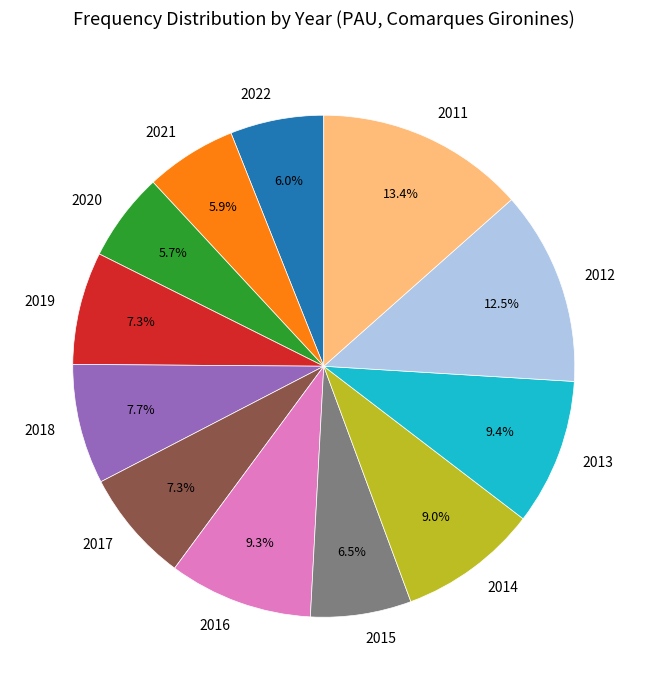

What is the total percentage of 2019 and 2012?

19.8%